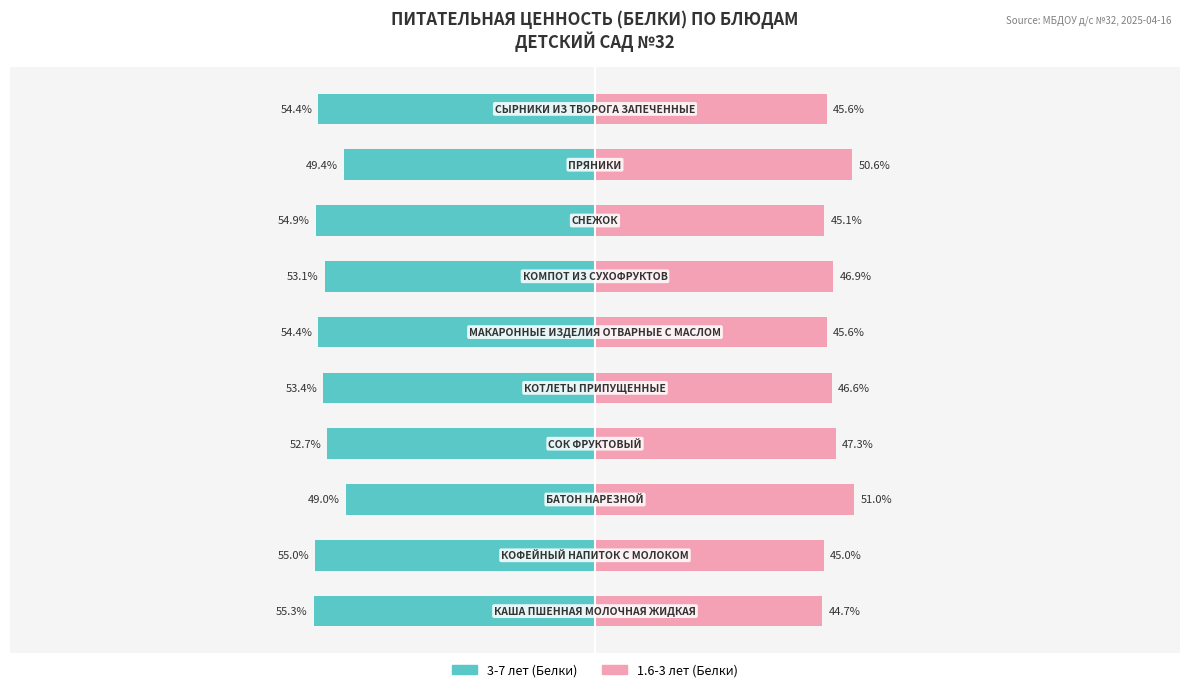

Between 0 and 100, which series saw the biggest shift?

3-7 лет (Белки)